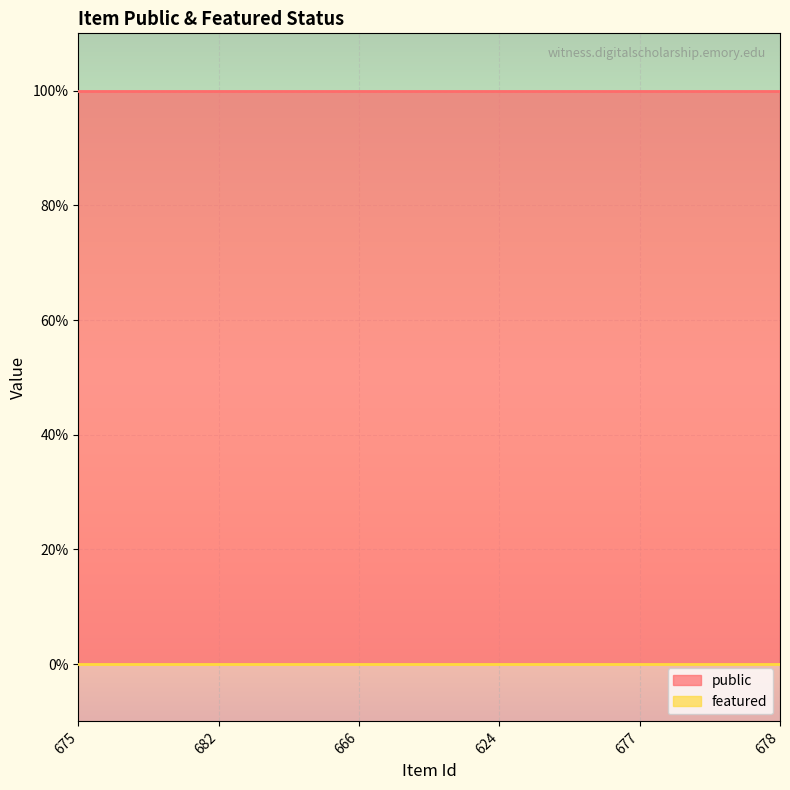

What are all the series names shown in the legend?

public, featured